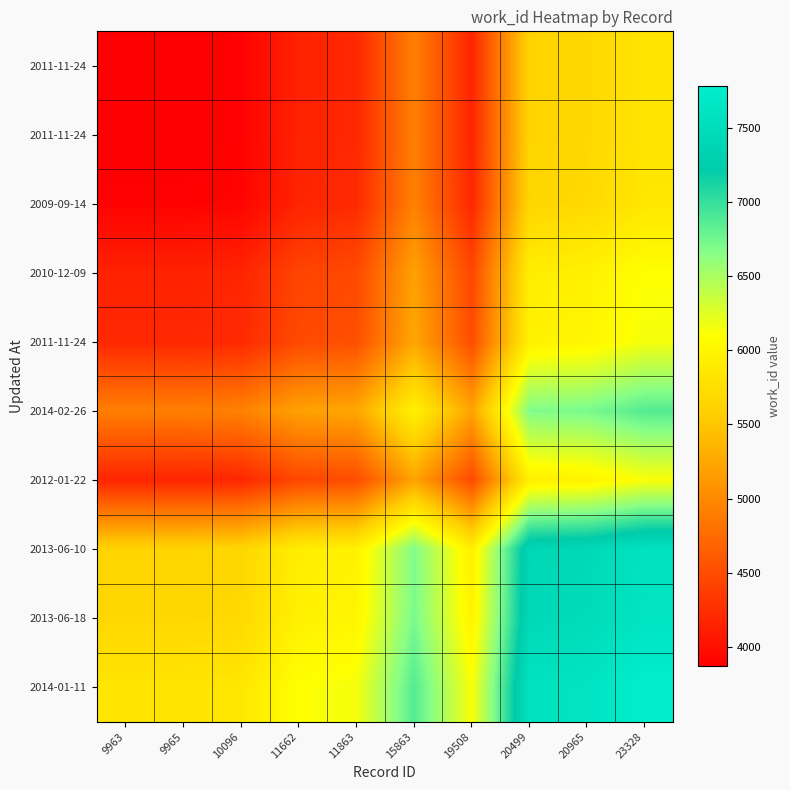

Which has a higher value, 11863 or 9963?

11863